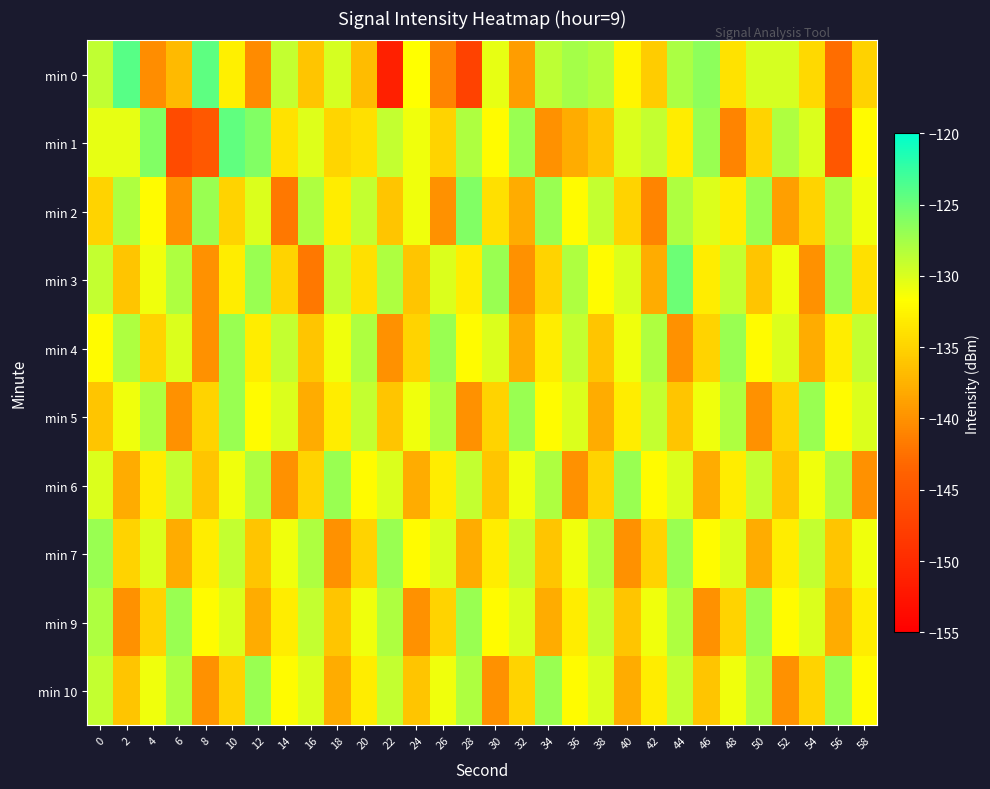

Which label corresponds to the largest value in the chart?

2